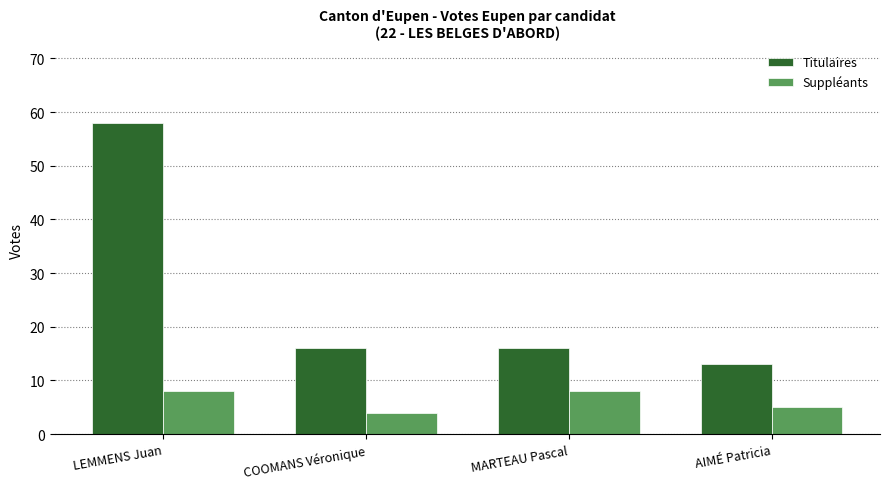

Is it true that Suppléants equals 5 at AIMÉ Patricia?

True